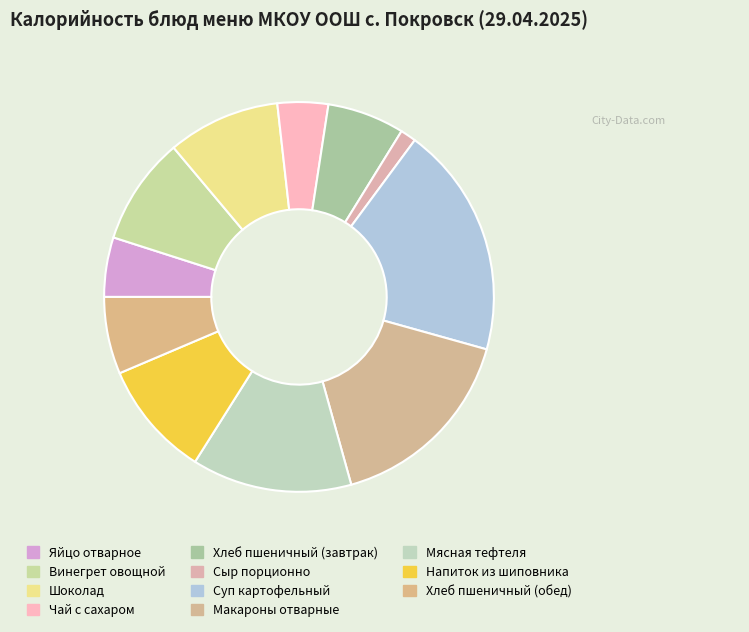

True or false: Винегрет овощной accounts for 9% of the total.

True